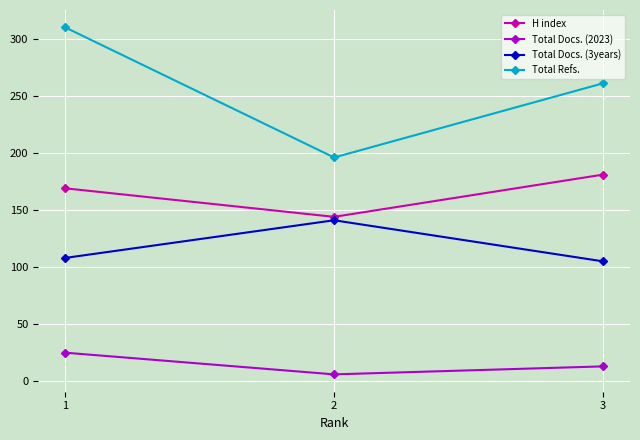

List the series in order of their overall mean, lowest first.

Total Docs. (2023), Total Docs. (3years), H index, Total Refs.